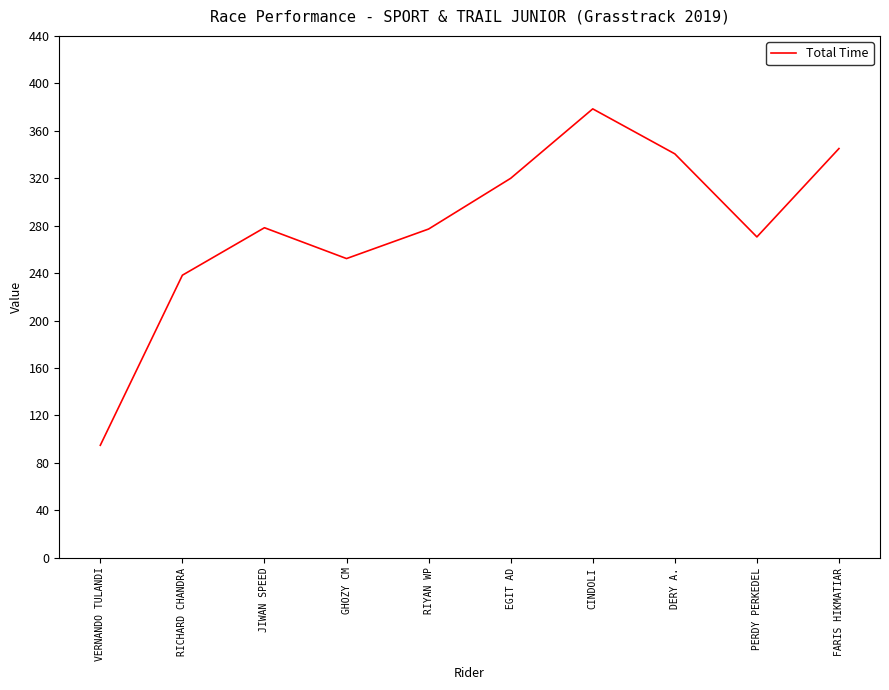

True or false: the data shows 277.1 at RIYAN WP.

True